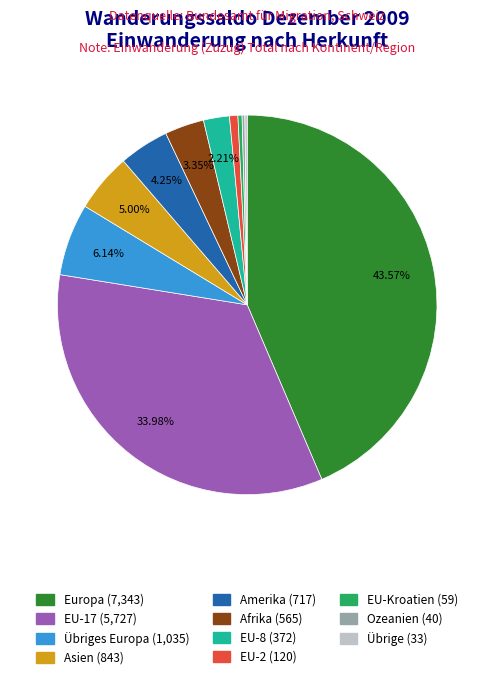

Is there any slice that represents more than half of the pie?

No